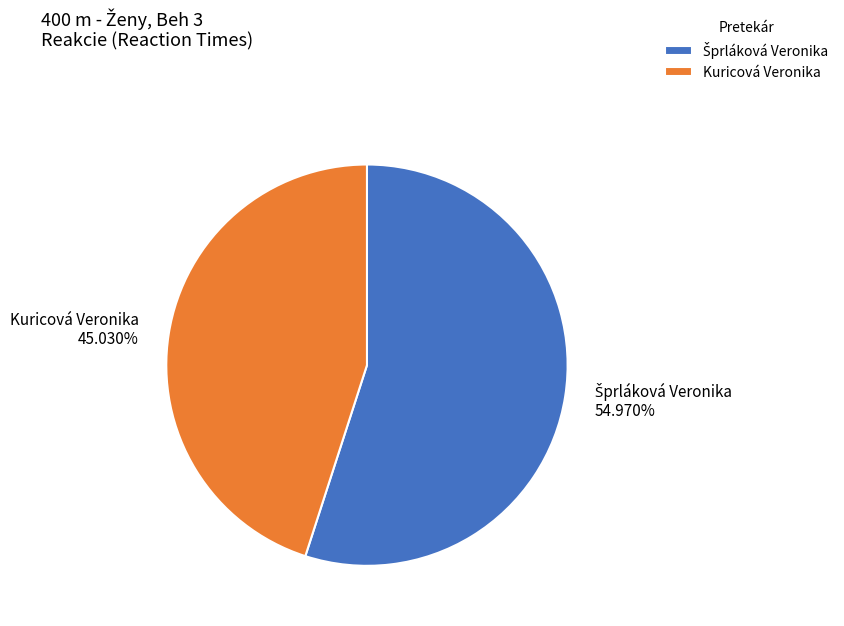

True or false: Kuricová Veronika accounts for 36% of the total.

False